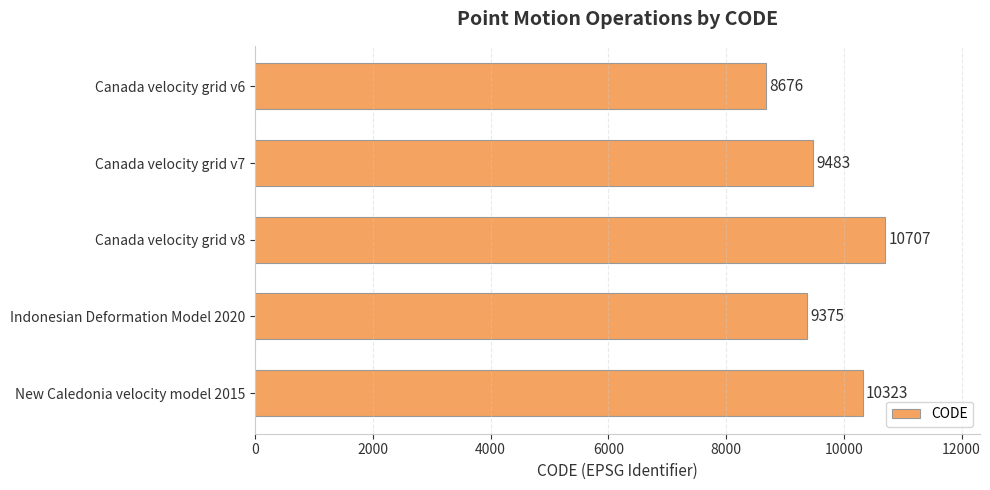

Are the bars horizontal?

Yes